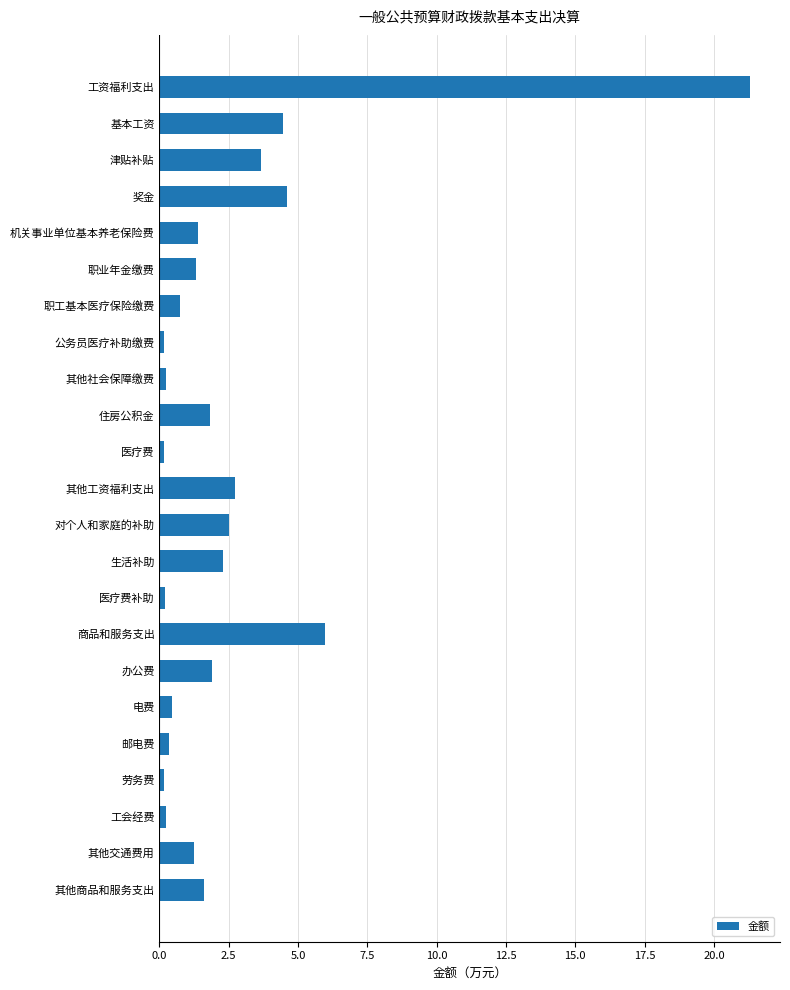

What is the difference between the maximum and minimum values?

21.2